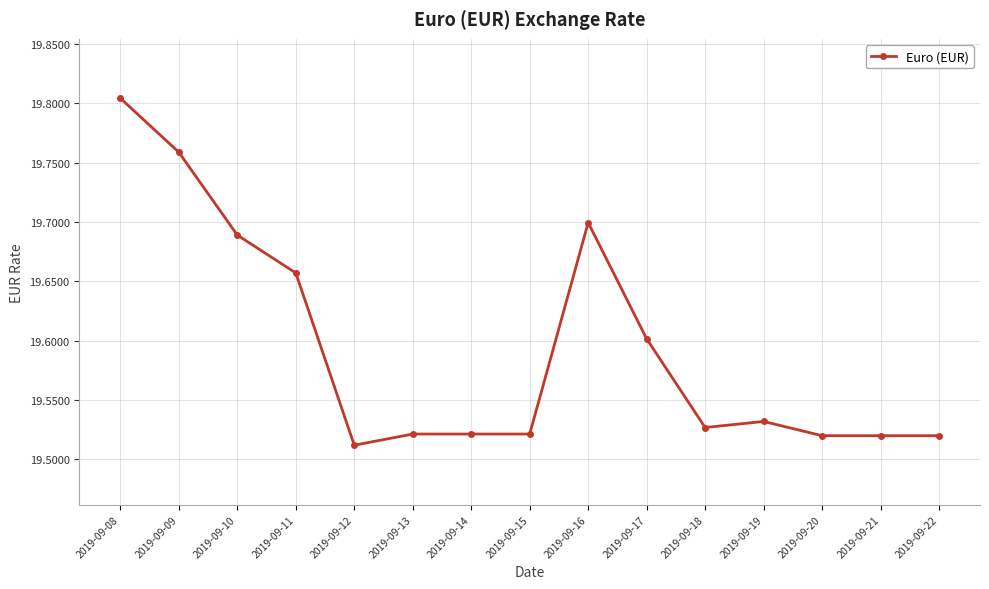

What is the sum of all values?

293.9